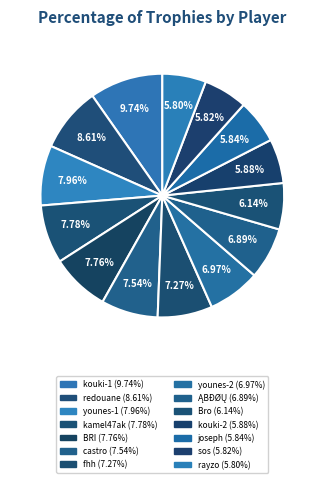

Count the number of slices in the pie.

14